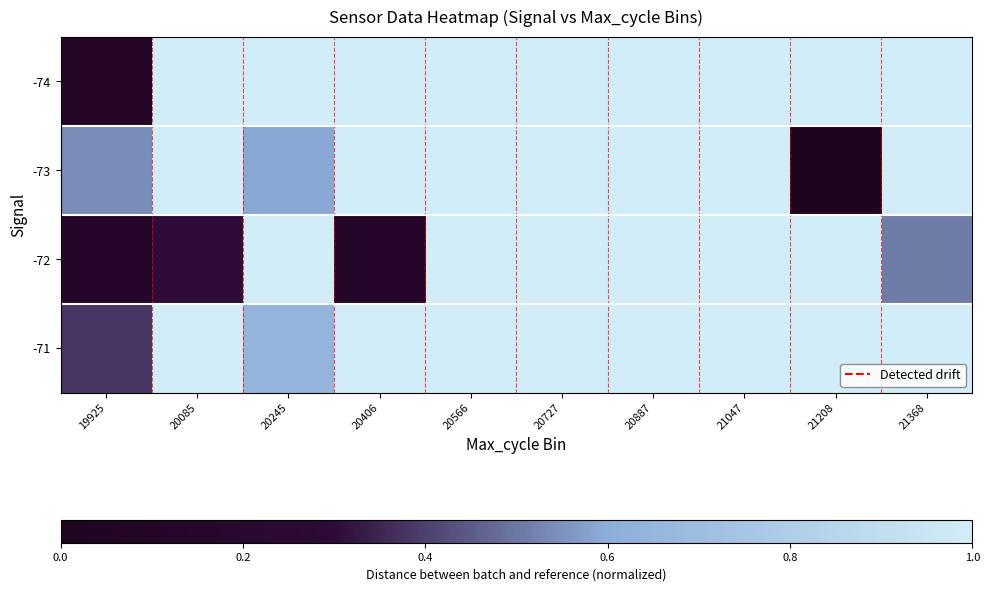

What is the greatest value displayed?

1175.3